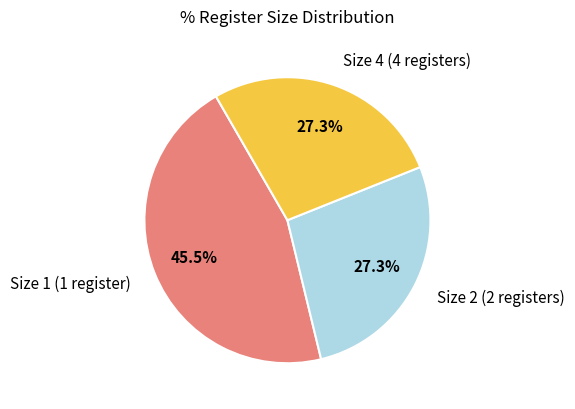

How many segments does this pie chart have?

3